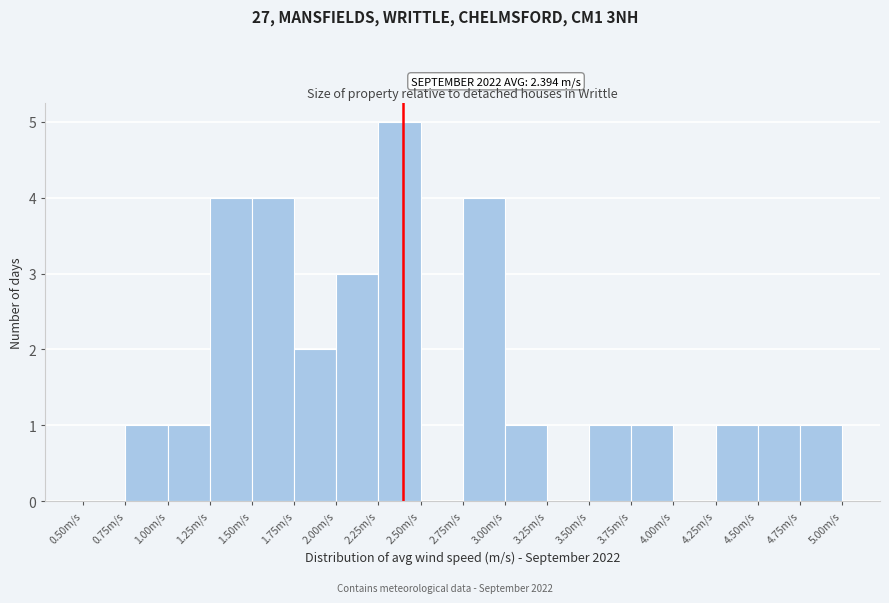

Over which range of the x-axis is the bar tallest?

2.25 to 2.50